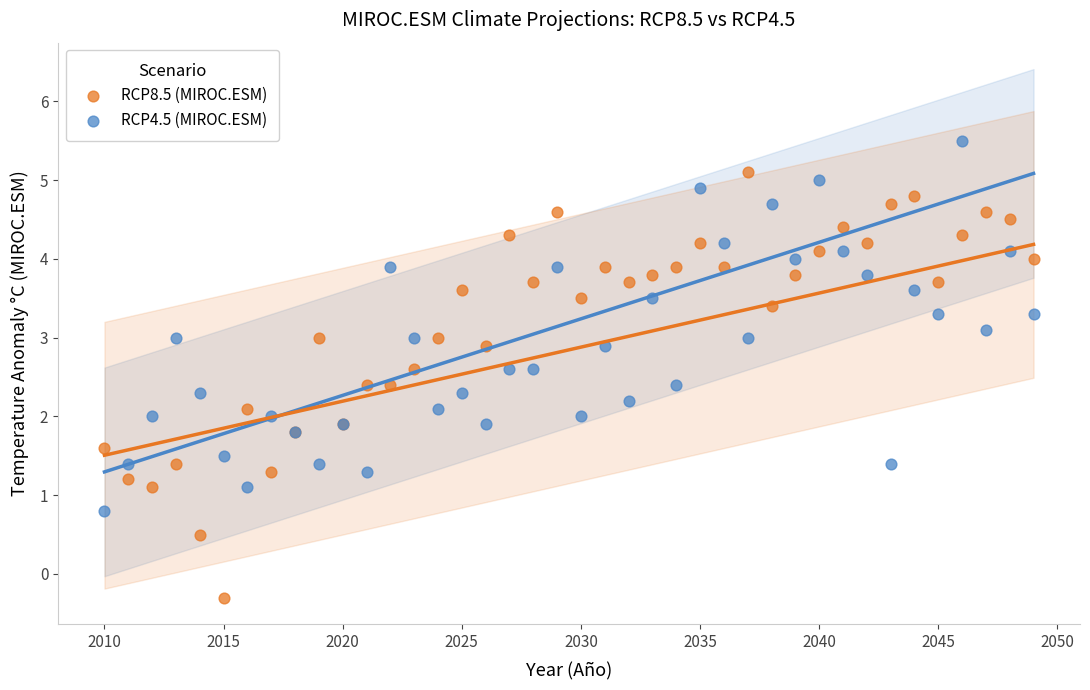

Which series reaches the maximum Y coordinate?

RCP4.5 (MIROC.ESM)